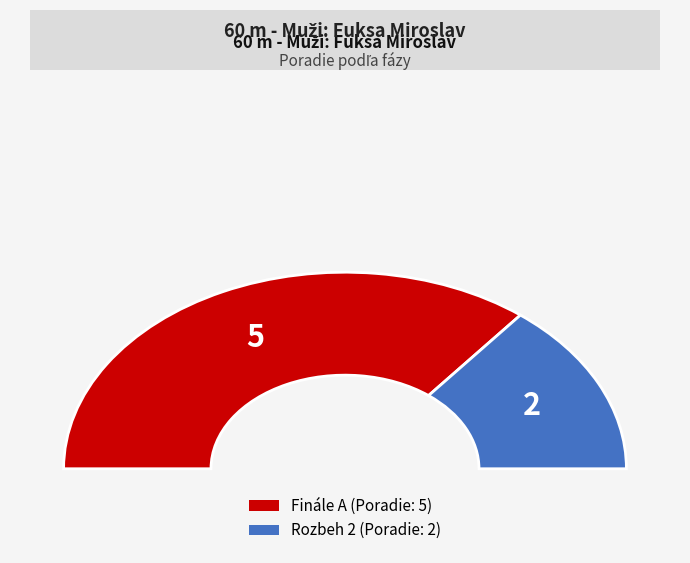

How many segments does this pie chart have?

2